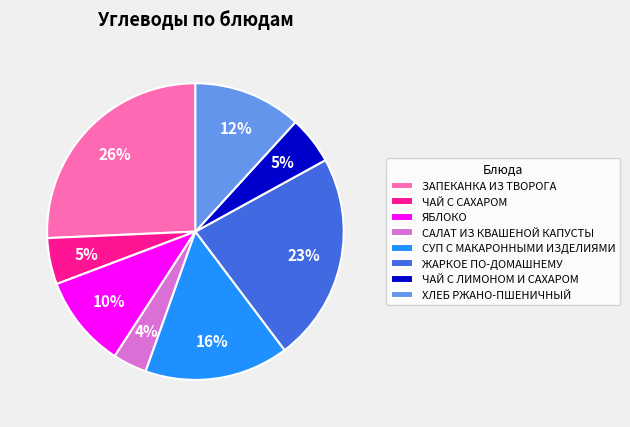

The ЯБЛОКО slice represents 10% of the pie. True or false?

True